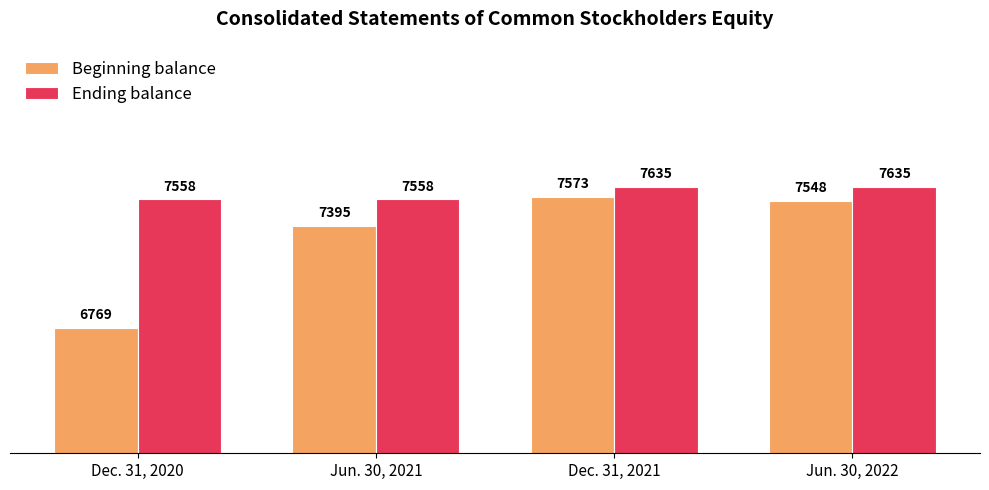

What is the difference between the Beginning balance values at Dec. 31, 2020 and Dec. 31, 2021?

804